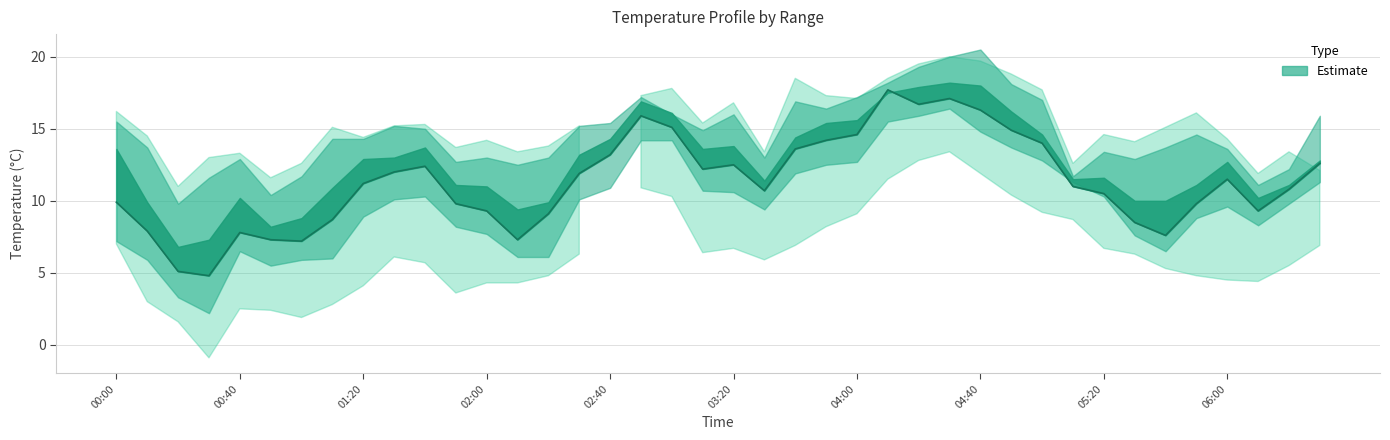

Reading left to right, extract all data points from this chart.

9.9	7.9	5.1	4.8	7.8	7.3	7.2	8.7	11.2	12.0	12.4	9.8	9.3	7.3	9.1	11.9	13.2	15.9	15.1	12.2	12.5	10.7	13.6	14.2	14.6	17.7	16.7	17.1	16.3	14.9	14.0	11.0	10.5	8.5	7.6	9.8	11.5	9.3	10.8	12.6